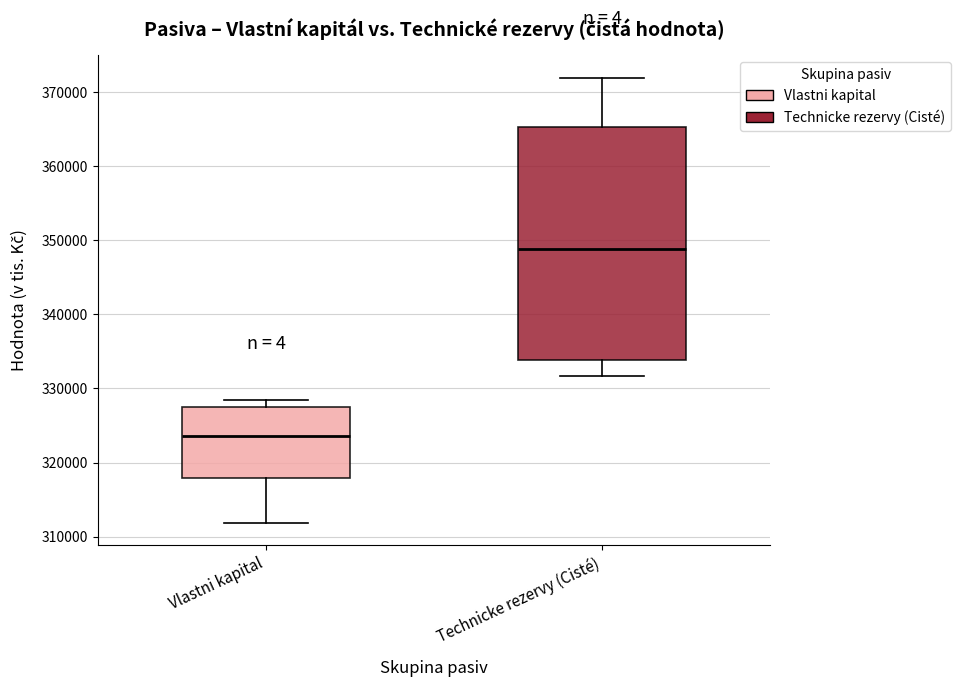

Where is the lower edge of the box for Vlastni kapital on the y-axis? The values are not printed on the chart, so give them approximately, as read against the axis.

318000